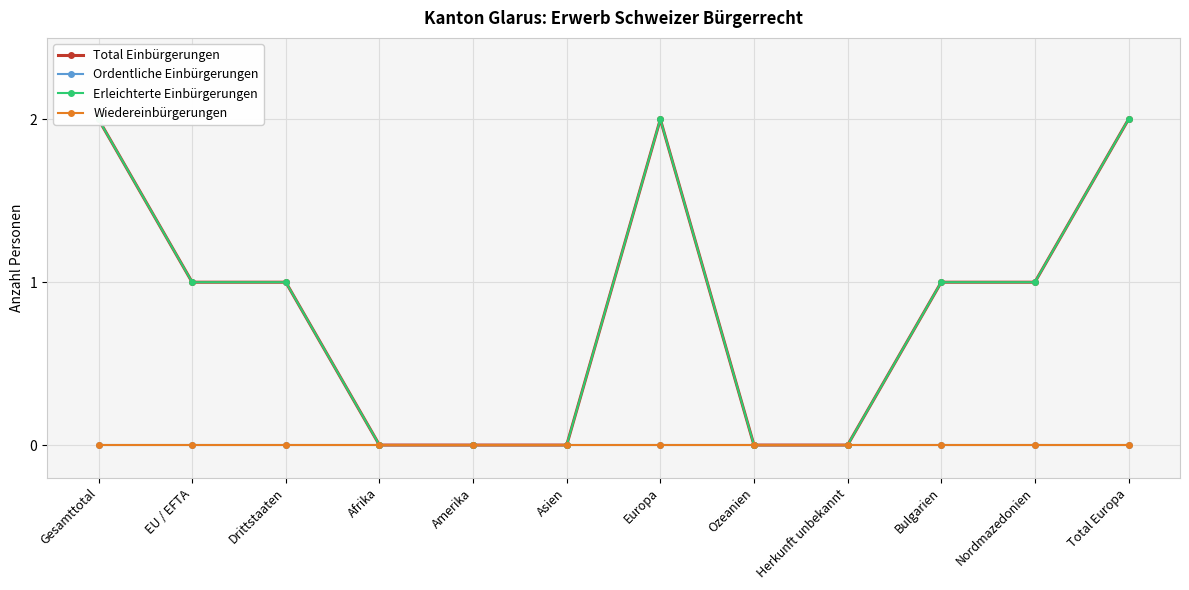

What is the sum of the Total Einbürgerungen values at Total Europa and Gesamttotal?

4